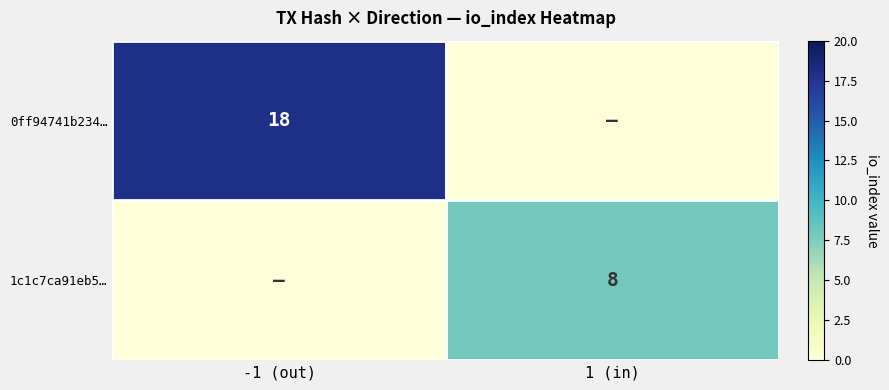

Is it true that 0ff94741b234… equals 18 at -1 (out)?

True